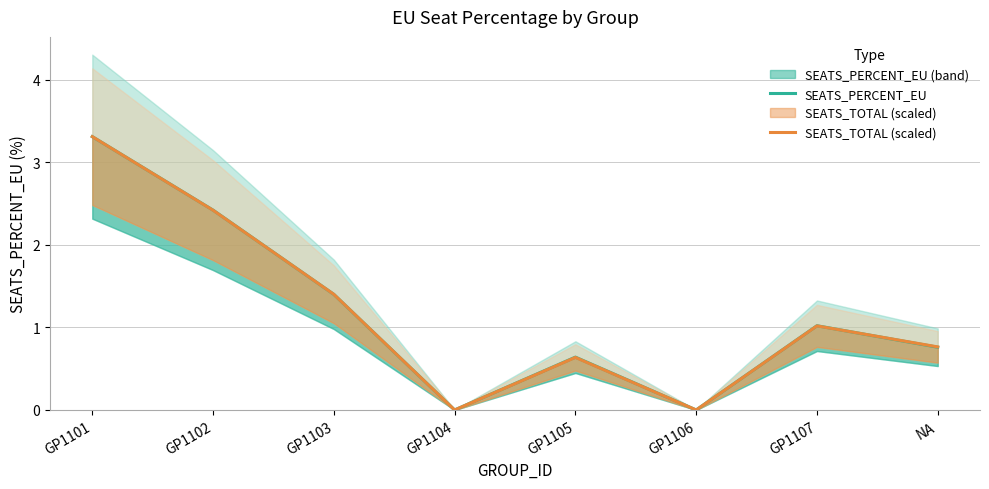

What is the sum of all SEATS_PERCENT_EU values?

9.6